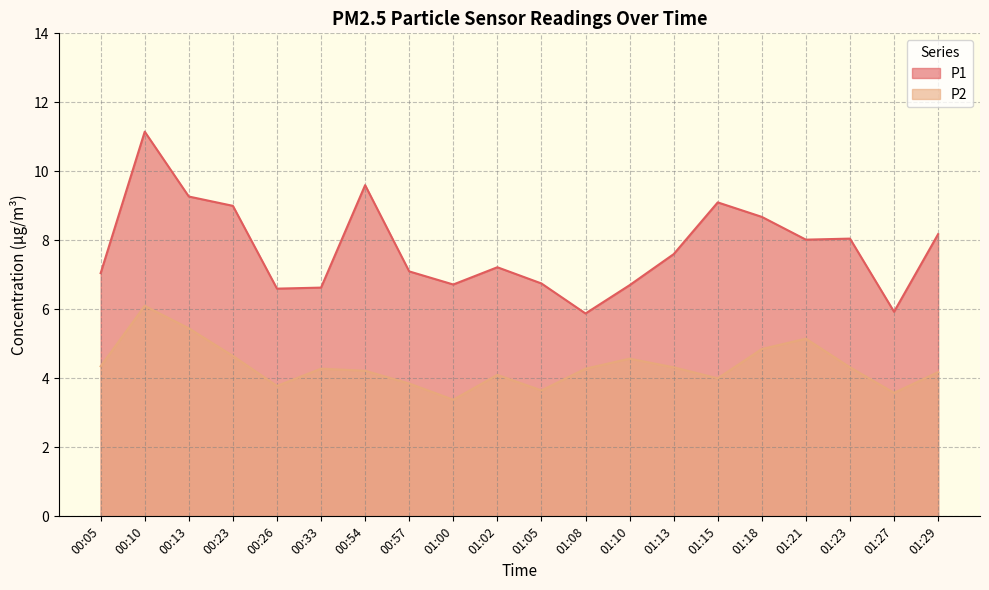

Does the chart have visible grid lines?

Yes